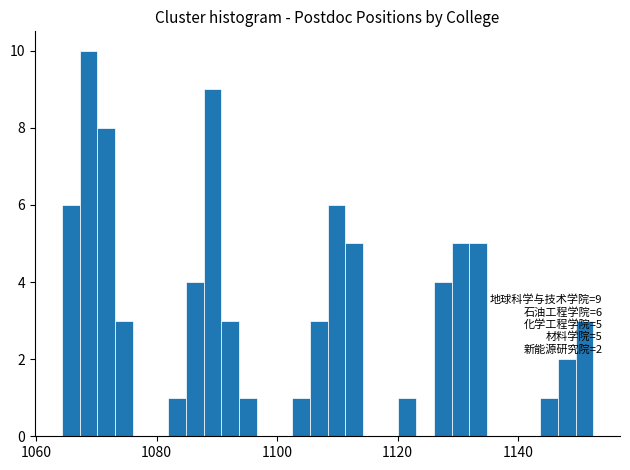

Around what value on the x-axis is the tallest bar? Give the approximate position of its centre, as read against the axis.

1068